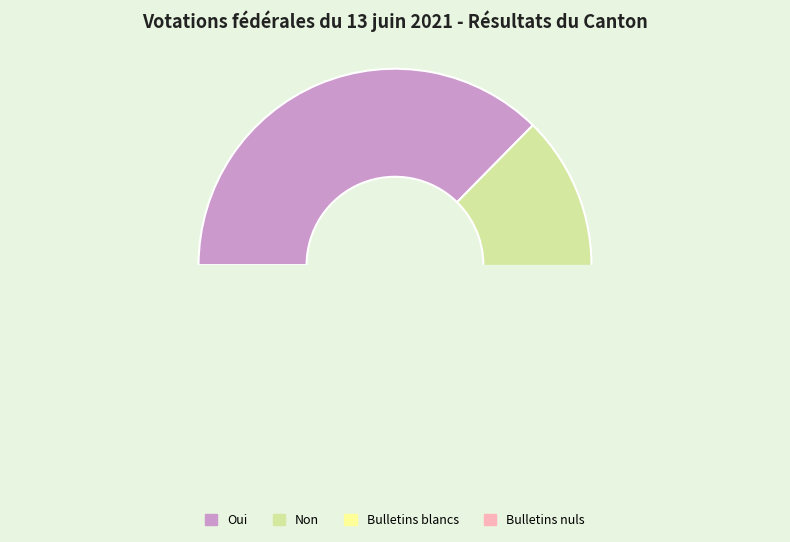

Do Bulletins blancs and Bulletins nuls together represent more than half of the pie?

No